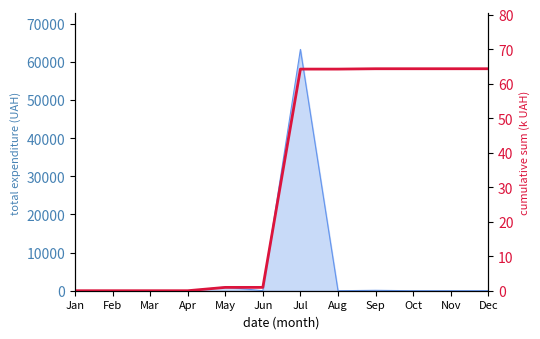

Where does the data first go above 64?

Jul